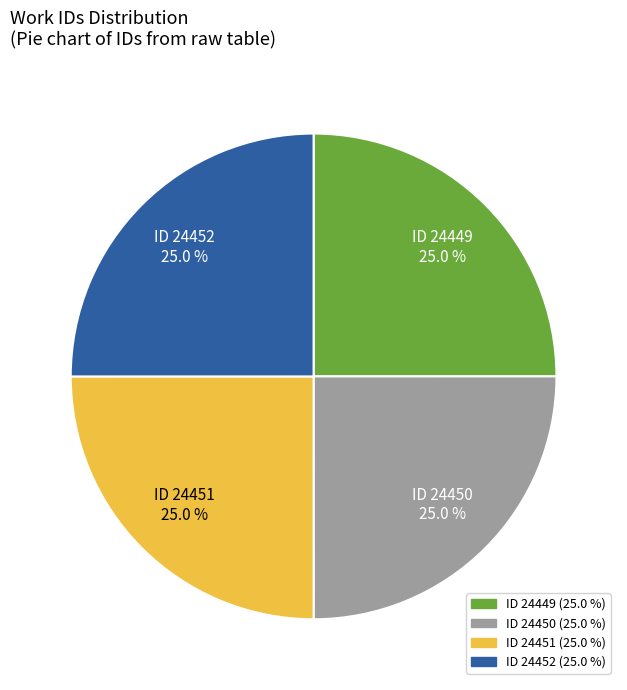

Is there a majority slice in this chart?

No